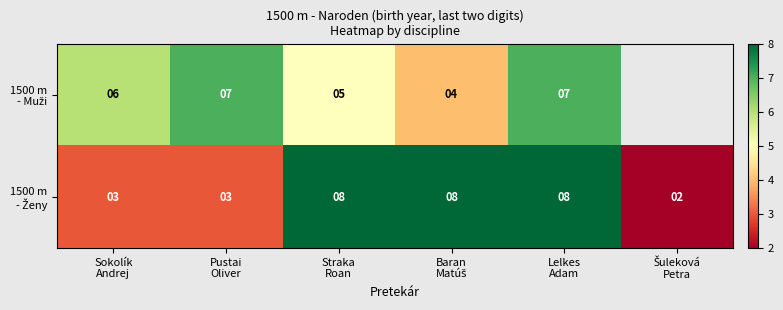

What is the smallest value displayed?

2.0